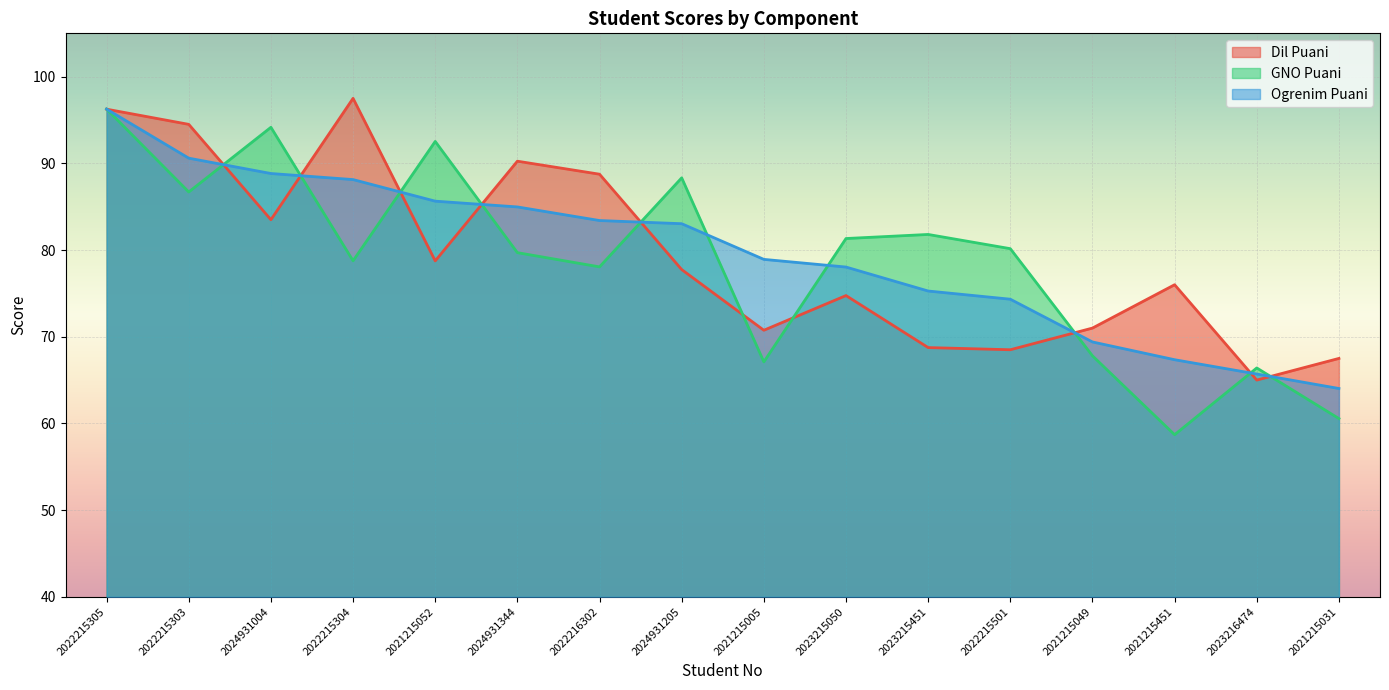

At which category is the sum across all series the highest?

2022215305